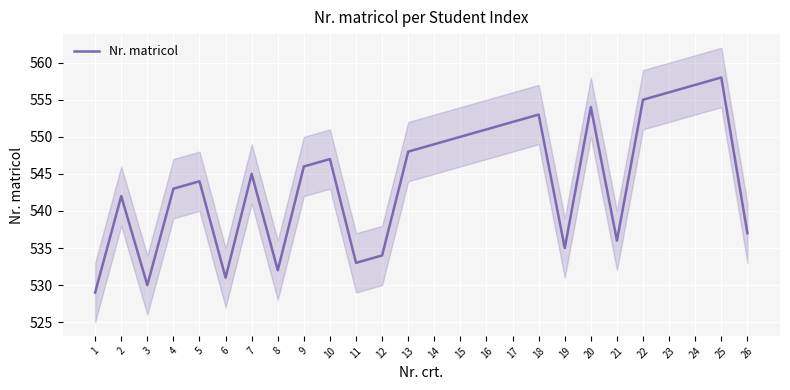

Reading right to left, what are all the values shown in this chart?

26=537	25=558	24=557	23=556	22=555	21=536	20=554	19=535	18=553	17=552	16=551	15=550	14=549	13=548	12=534	11=533	10=547	9=546	8=532	7=545	6=531	5=544	4=543	3=530	2=542	1=529